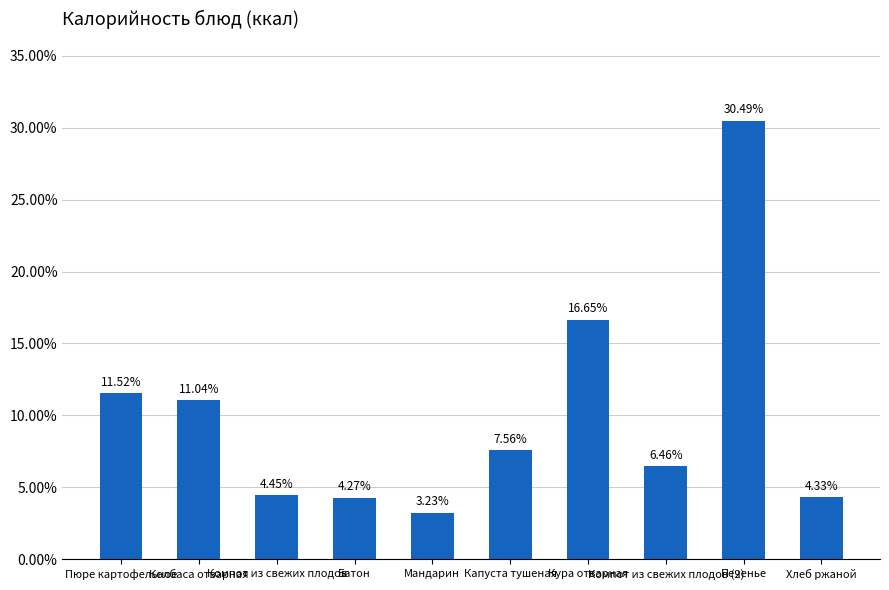

The chart shows a value of 16.6 at Кура отварная. True or false?

True